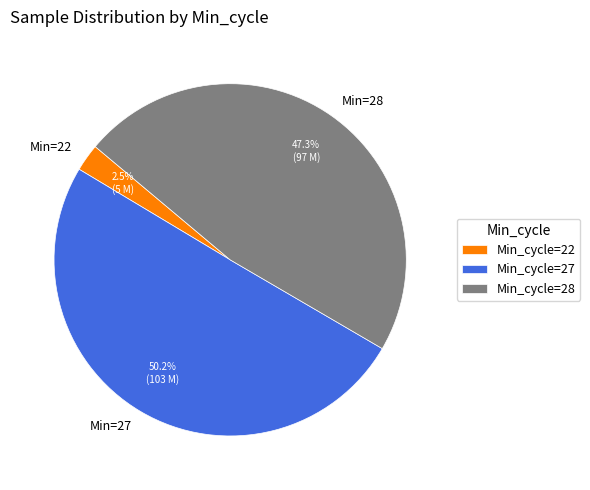

Does Min=28 account for over 50% of the chart?

No